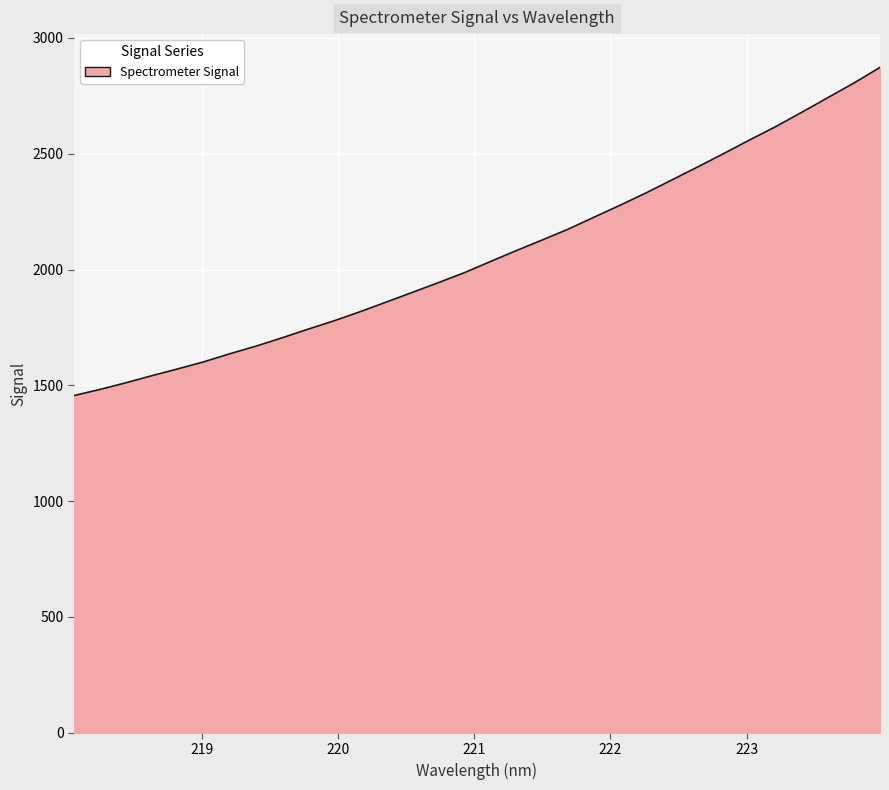

What is the smallest value displayed?

1455.9